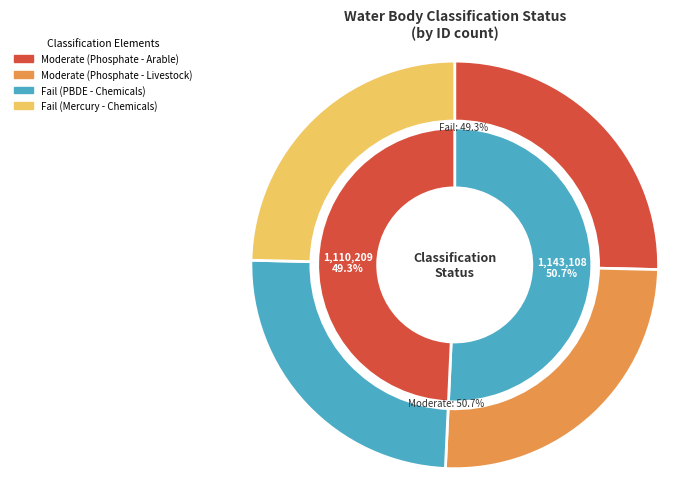

What is the total percentage of Fail (PBDE - Chemicals) and Moderate (Phosphate - Arable)?

50.0%